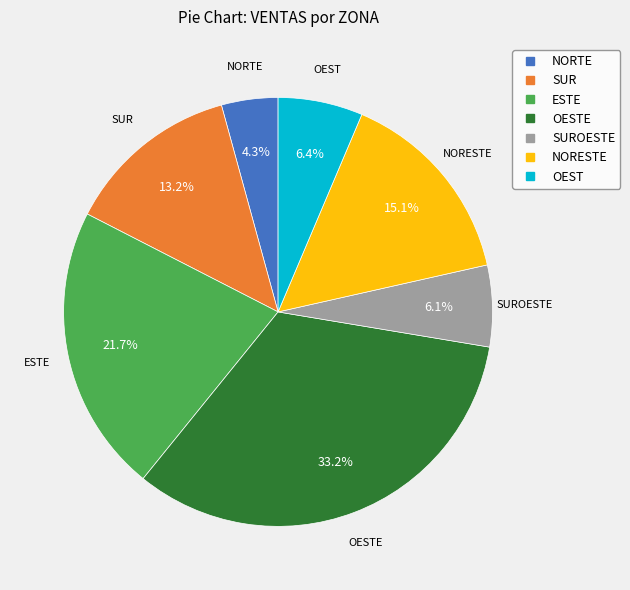

Is there a majority slice in this chart?

No